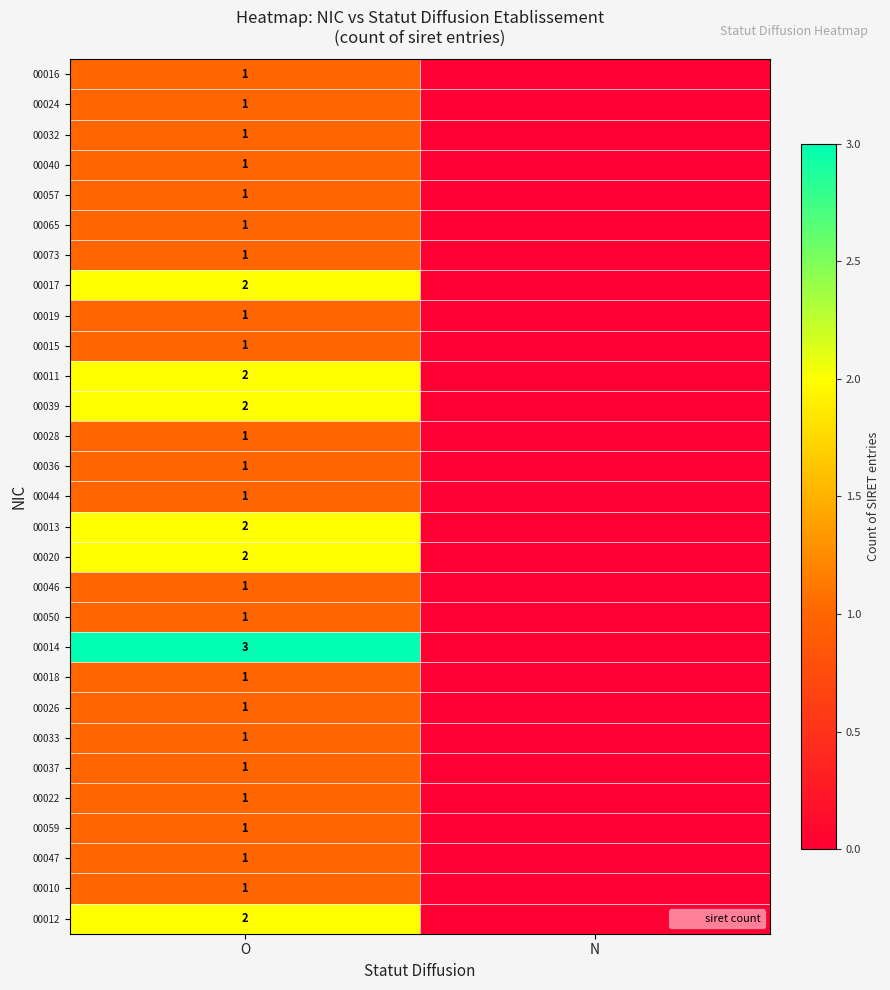

Which series changed the most between O and N?

00014